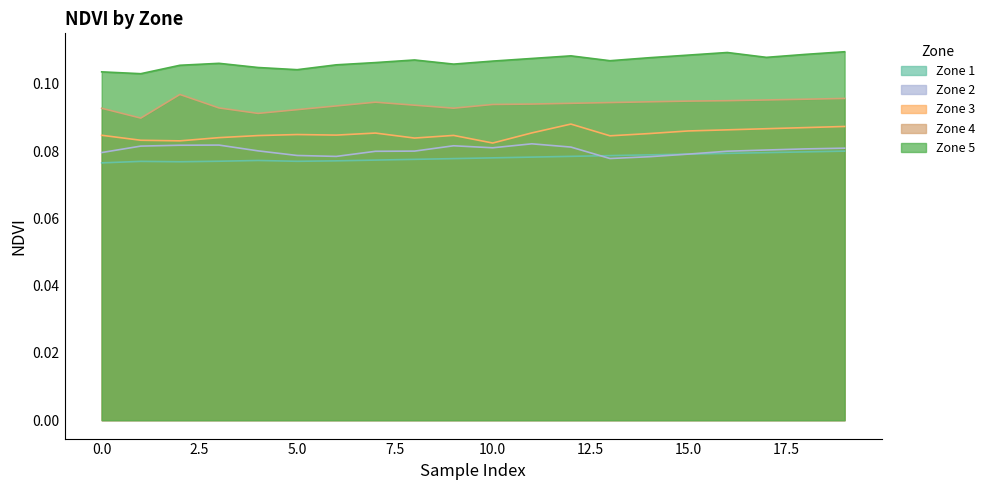

List the series in order of their peak value, highest first.

Zone 5, Zone 4, Zone 3, Zone 2, Zone 1